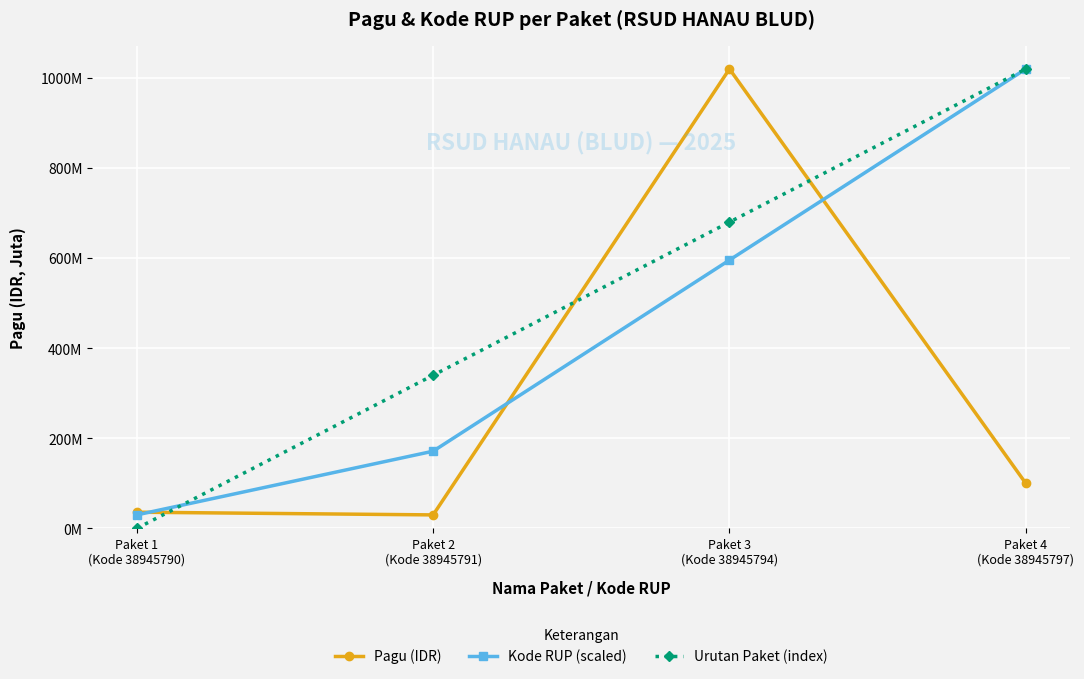

What is the sum of the Kode RUP (scaled) values at Paket 4
(Kode 38945797) and Paket 3
(Kode 38945794)?

1615714285.7